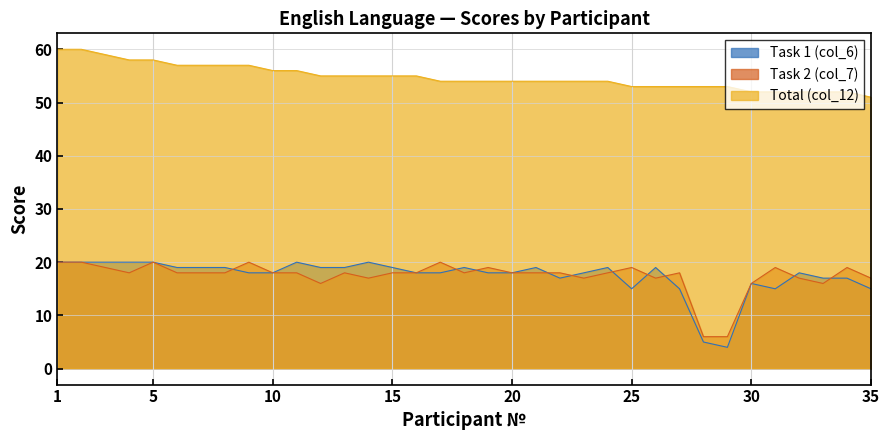

What is the sum of the Total (col_12) values at 3 and 1?

119